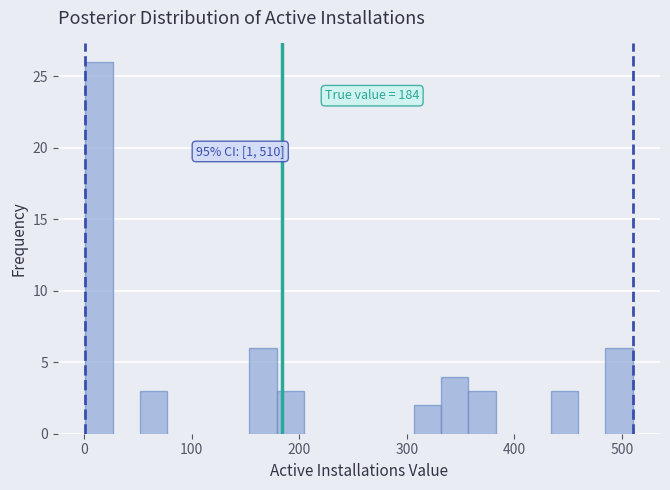

Read against the x-axis, roughly where is the centre of the tallest bar?

10